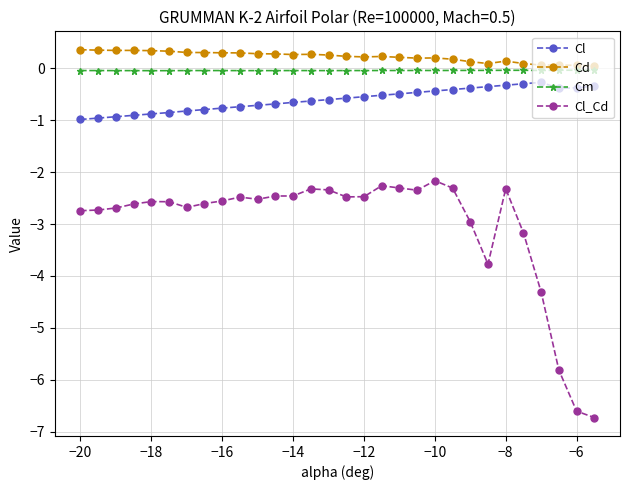

What are all the series names shown in the legend?

Cl, Cd, Cm, Cl_Cd